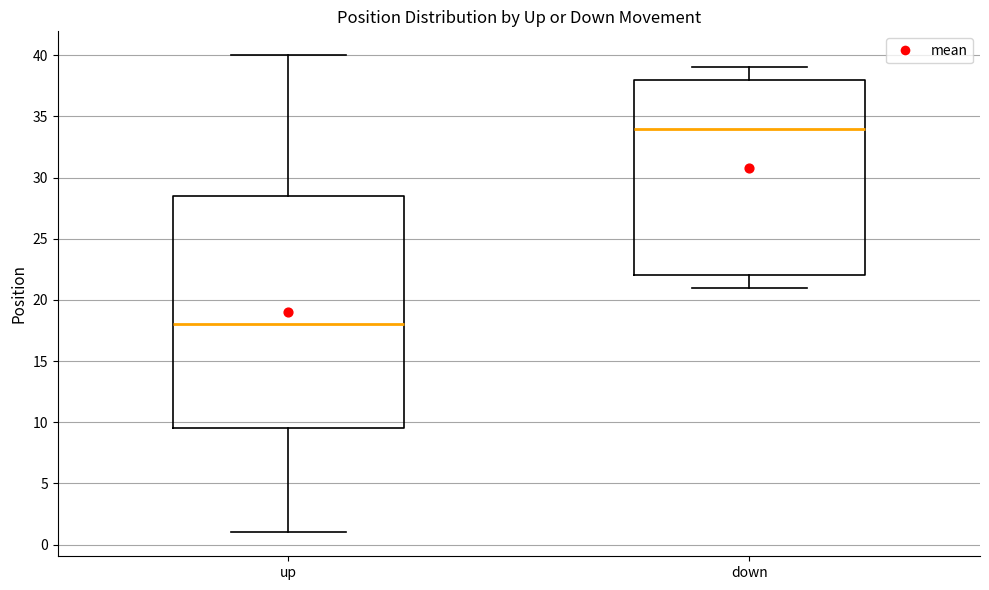

Where does the median line of the box for down sit on the y-axis? The values are not printed on the chart, so give them approximately, as read against the axis.

34.0